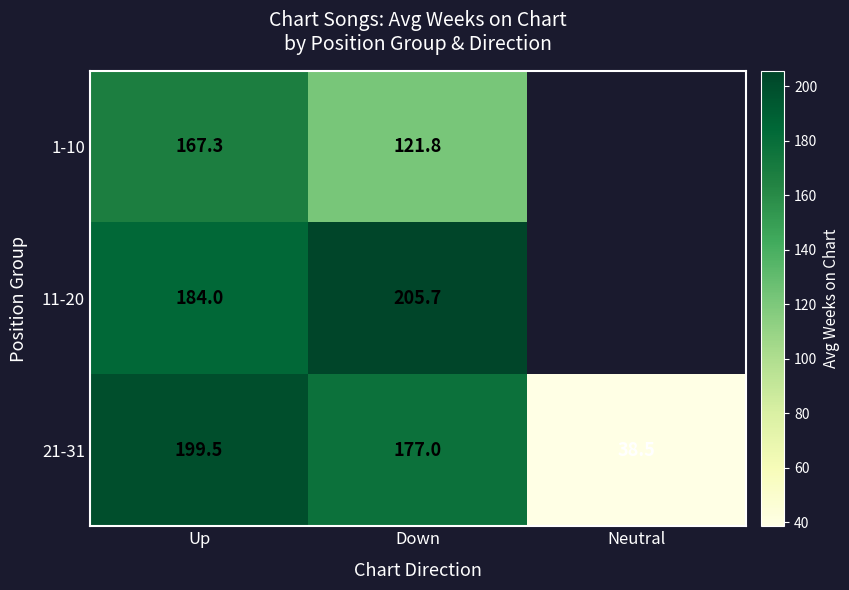

At which label is 21-31 closest to 119?

Down